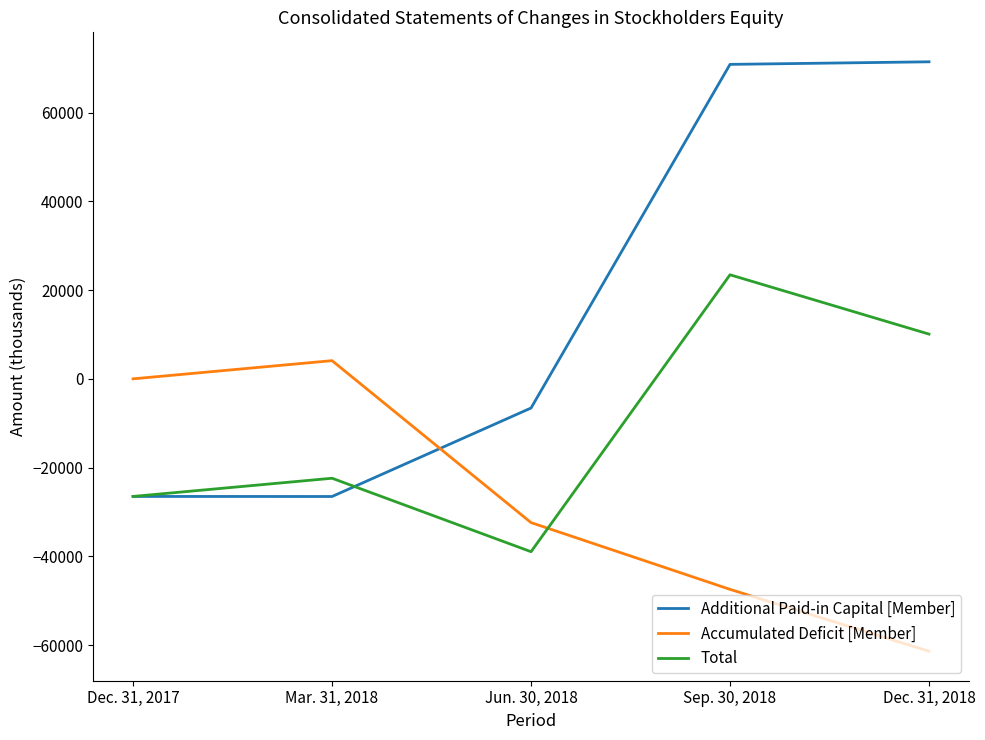

What are all the series names shown in the legend?

Additional Paid-in Capital [Member], Accumulated Deficit [Member], Total